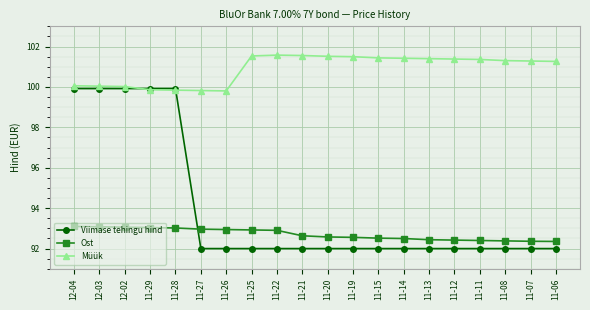

Where do Viimase tehingu hind and Müük first cross each other?

12-02 and 11-29